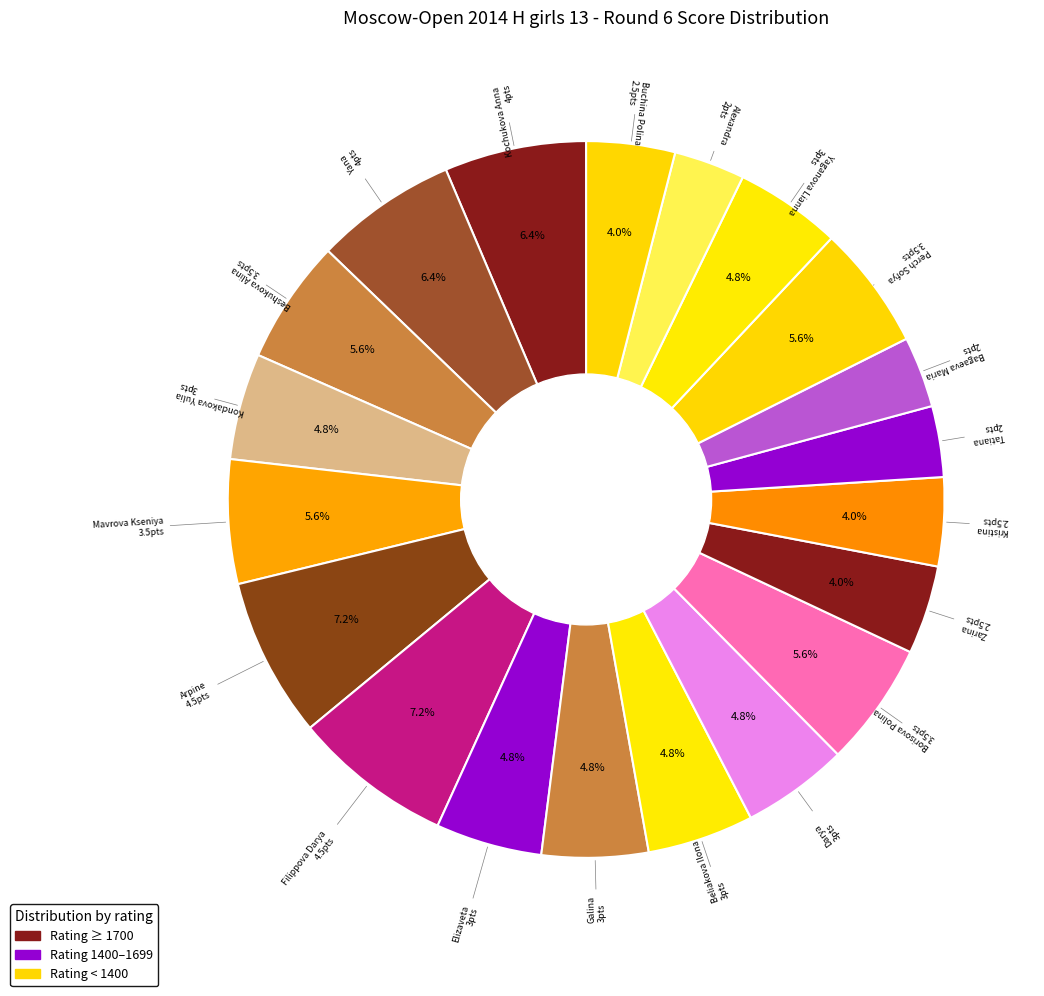

How many slices are in this pie chart?

20